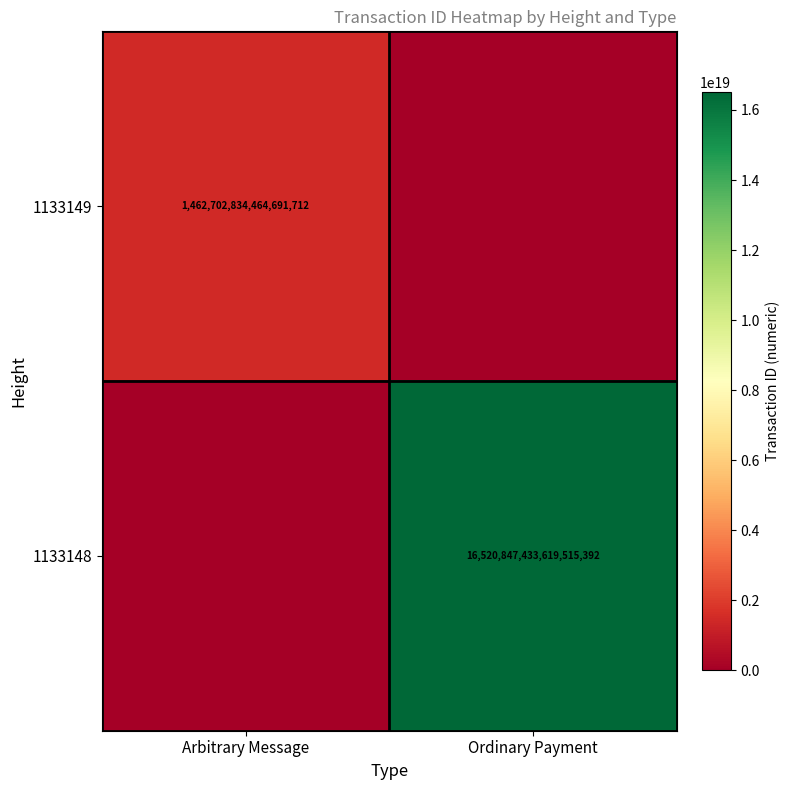

Is it true that 1133148 equals 29154230804616208384 at Ordinary Payment?

False